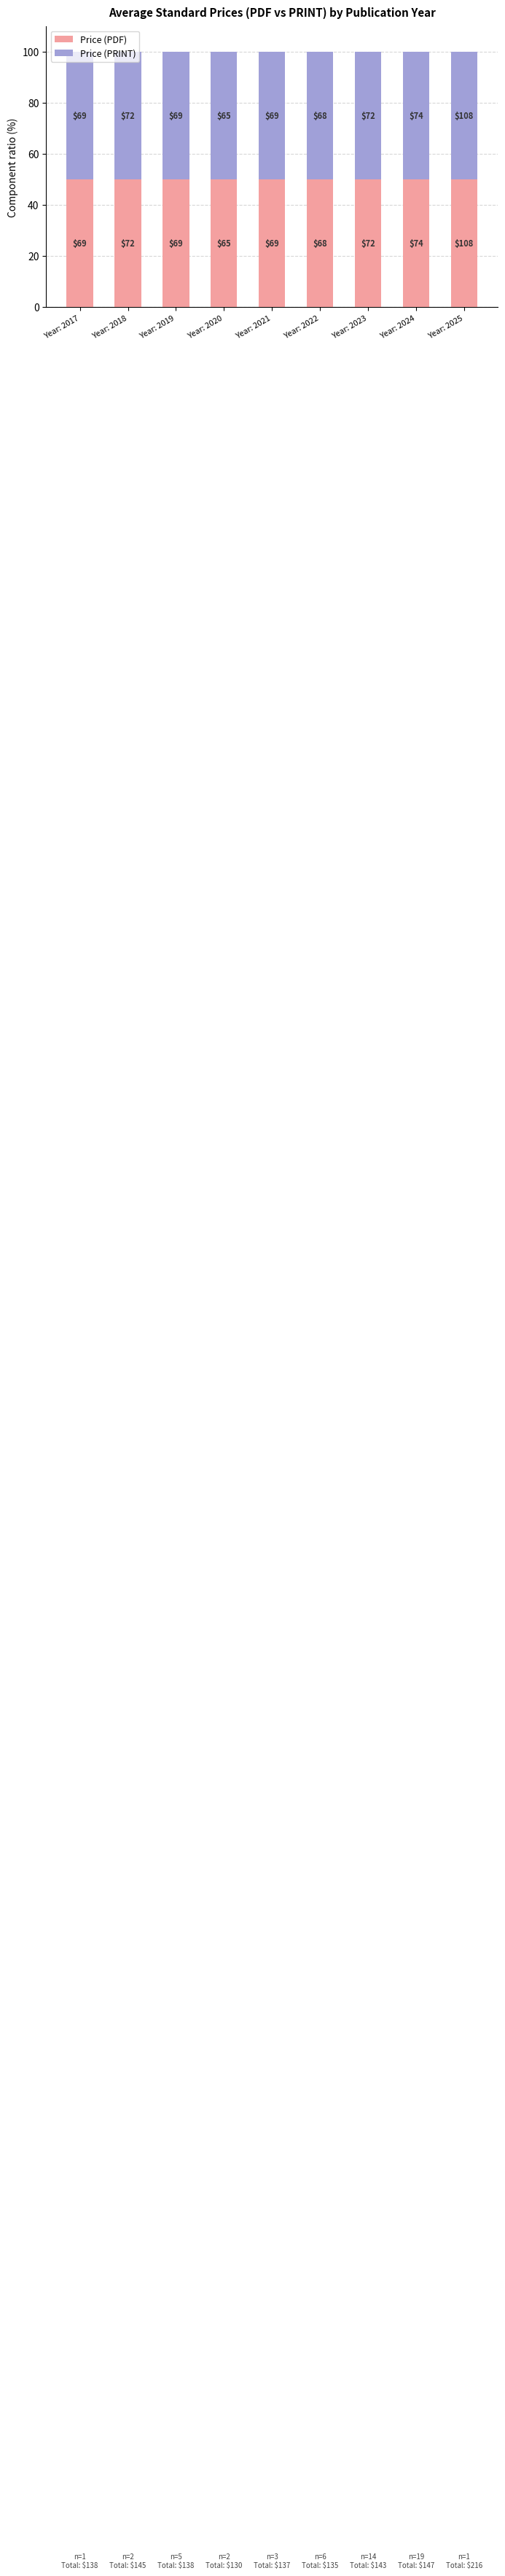

Which series changed the most between 2018 and 2021?

Price (PDF)